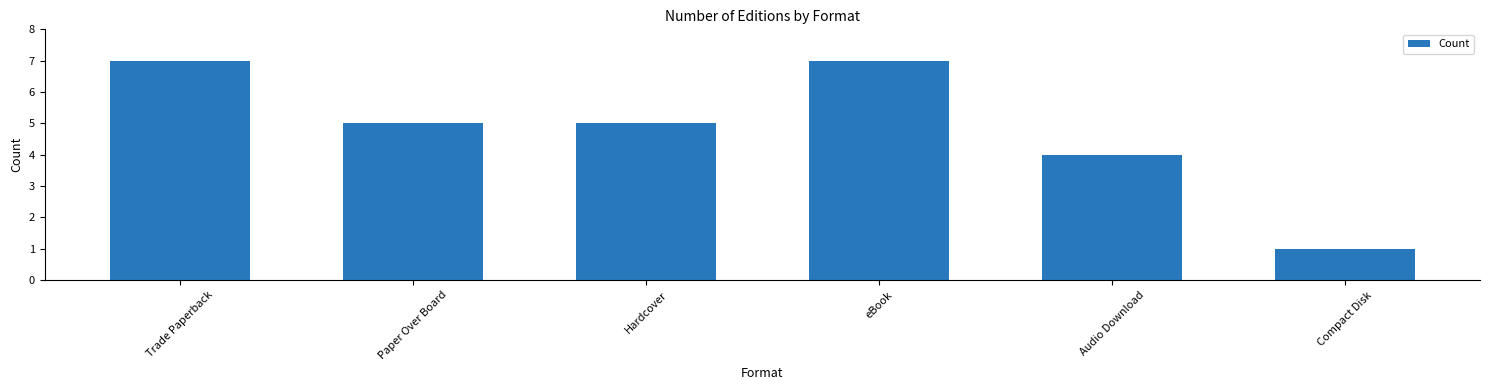

What value does the data have at Audio Download?

4